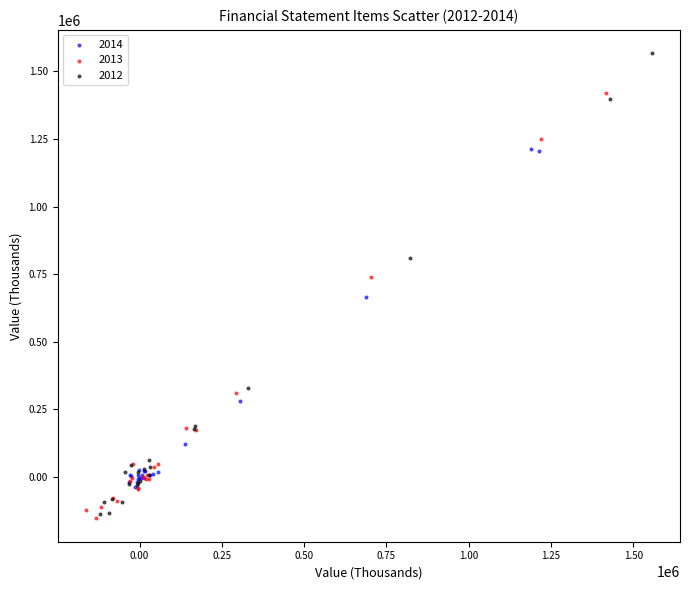

Which series reaches the maximum Y coordinate?

2012